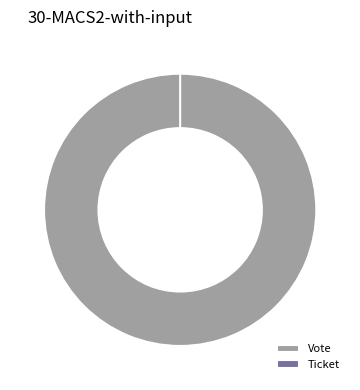

Between Vote and Ticket, which is larger?

Vote